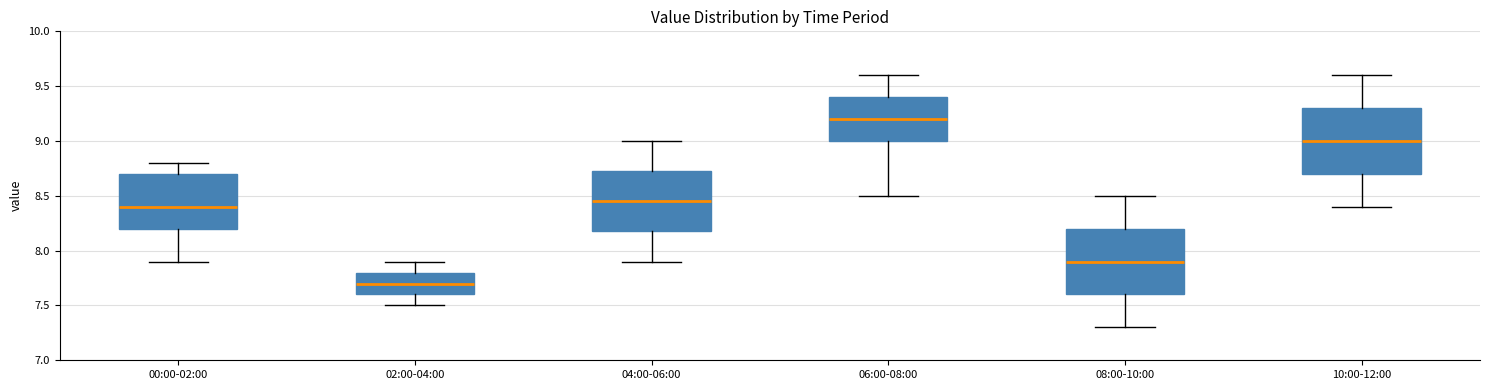

Which box has the lowest median line?

02:00-04:00